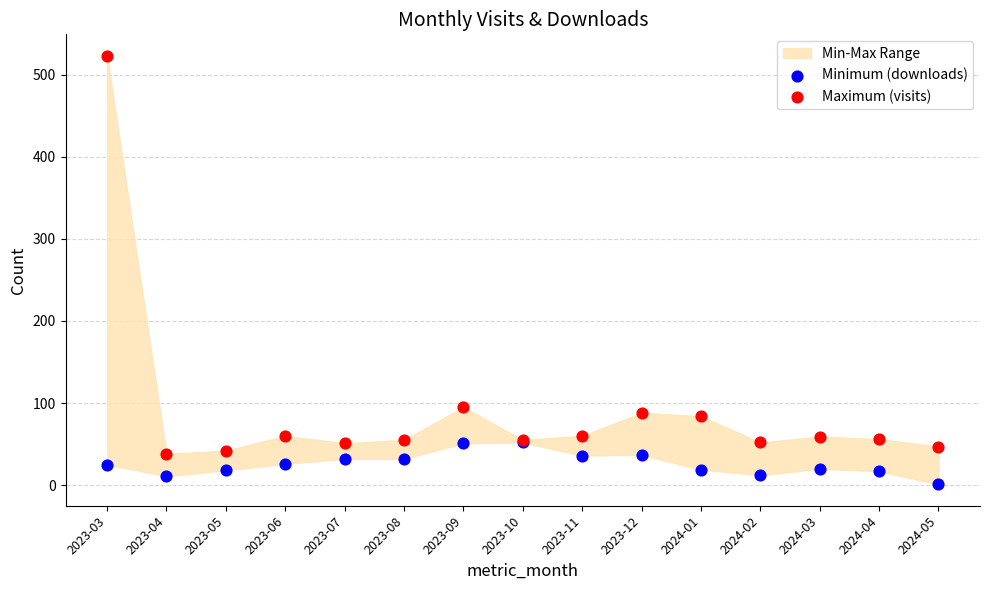

Which series contains the highest Y value?

Maximum (visits)